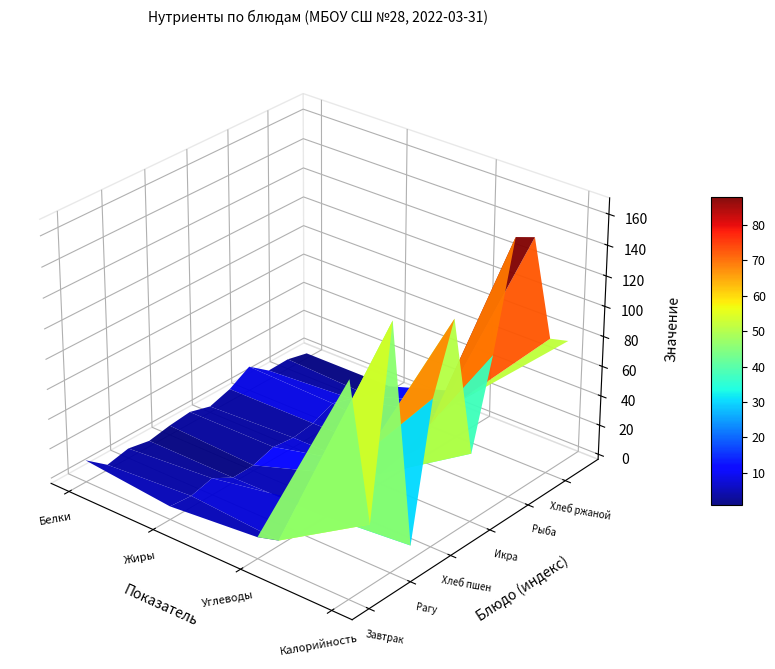

What is the difference between the highest and lowest values at Углеводы?

20.5